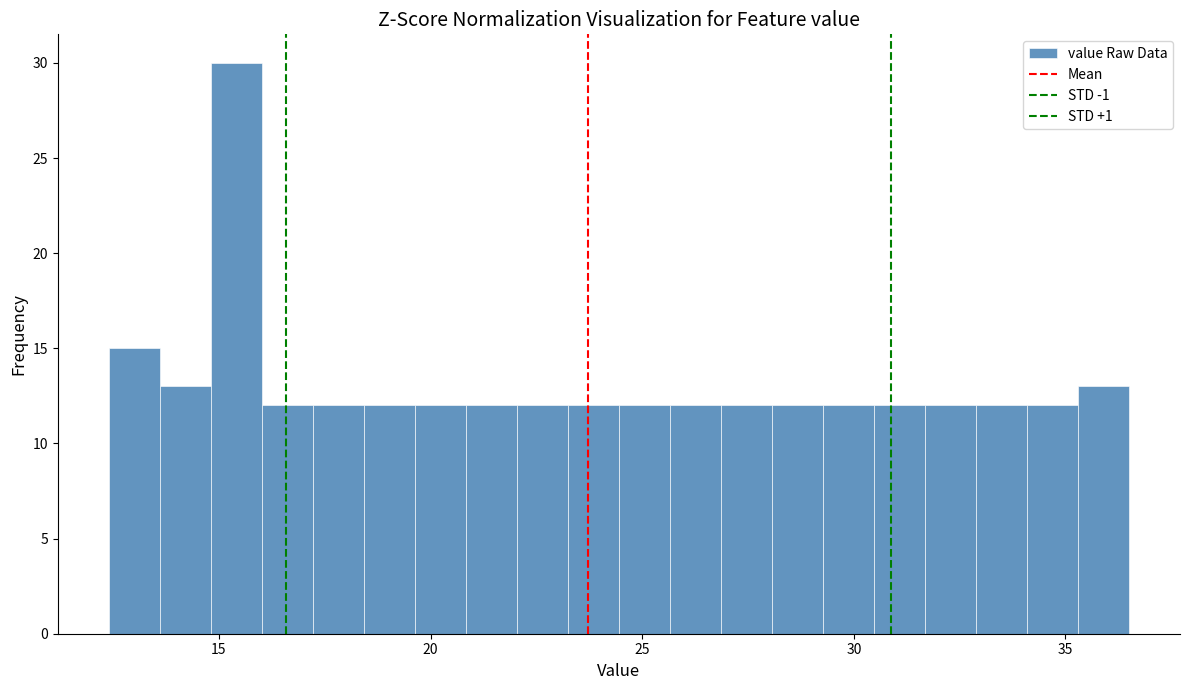

Around what value on the x-axis is the tallest bar? Give the approximate position of its centre, as read against the axis.

15.5